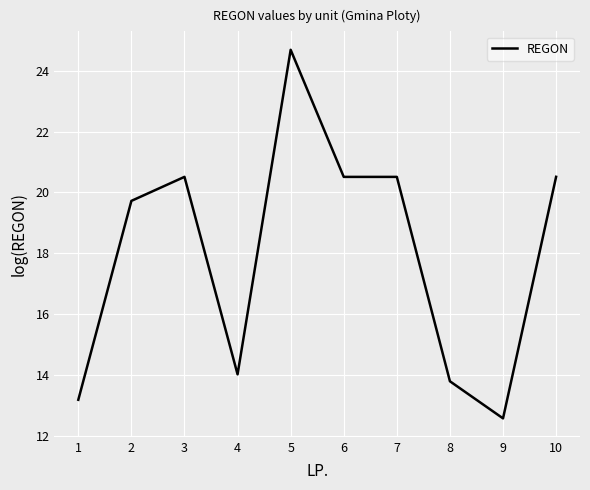

At which category does the chart reach its peak across all series?

5